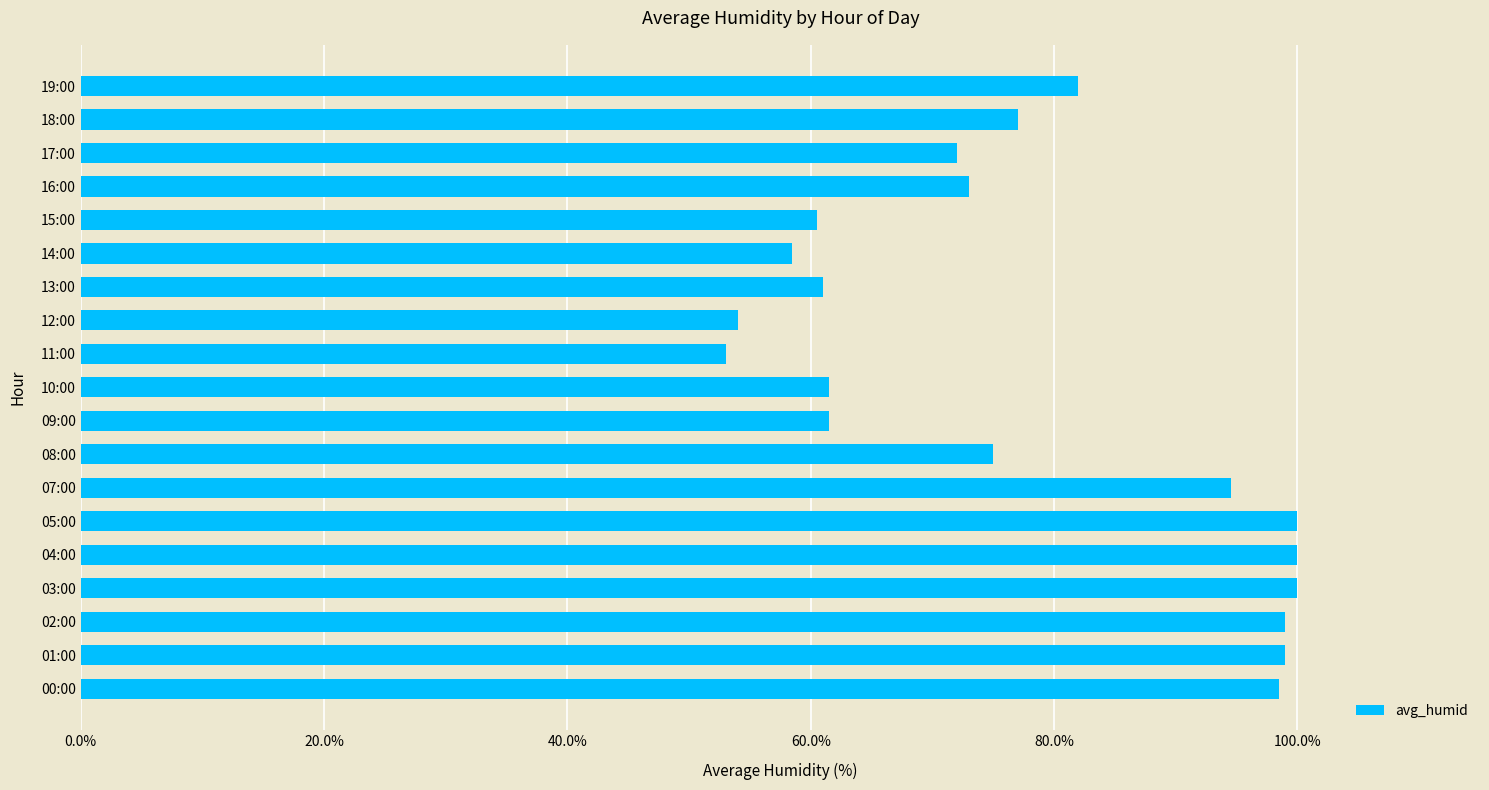

What is the average value?

77.9